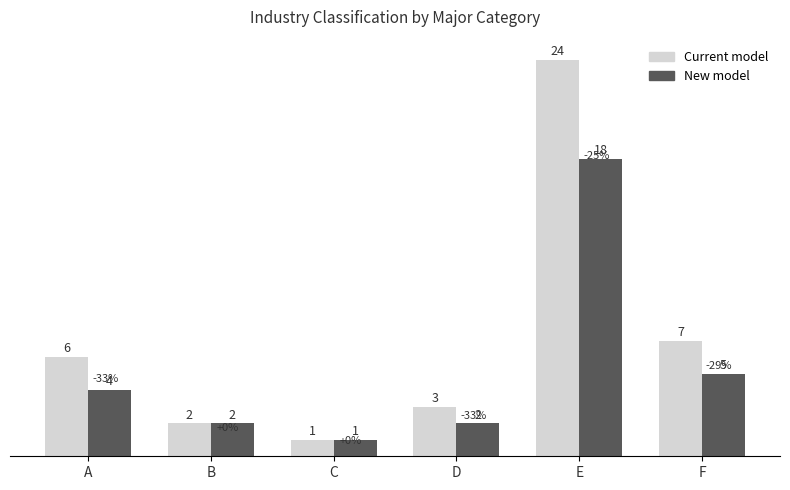

At which category is the sum across all series the highest?

E